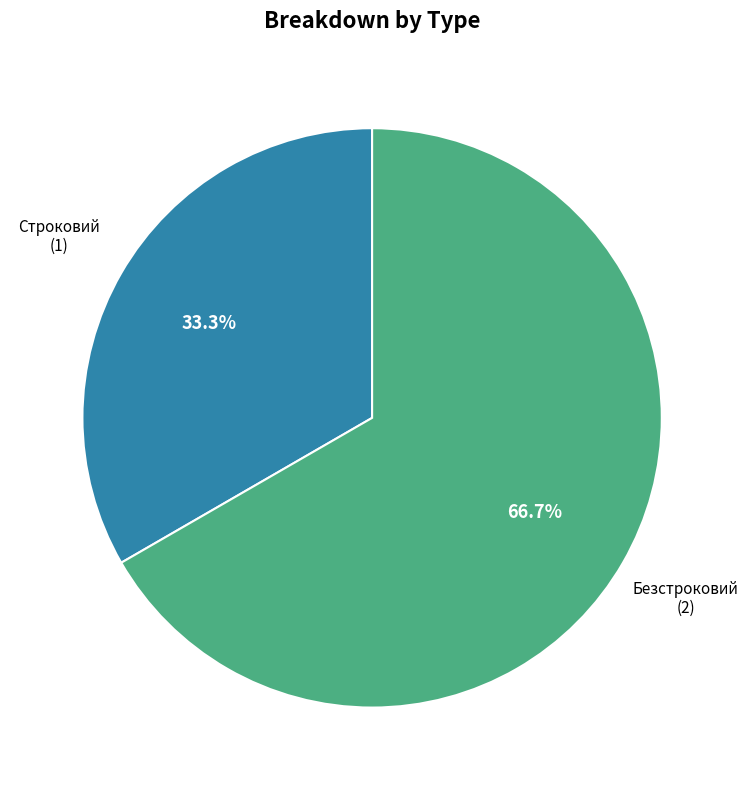

Is there any slice that represents more than half of the pie?

Yes